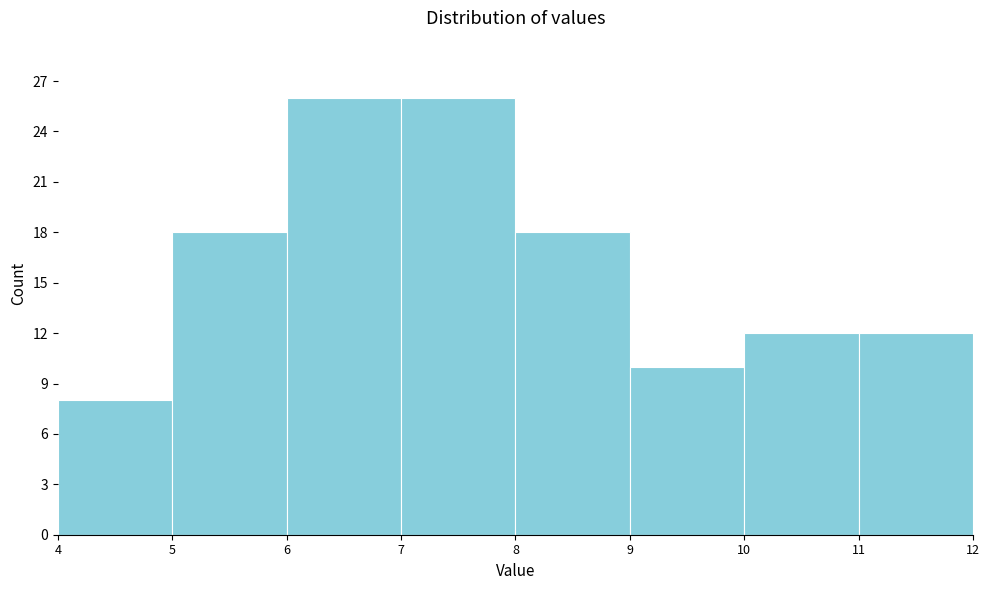

Reading left to right, list every bar in this chart as the range it spans on the x-axis followed by its height. The values are not printed on the chart, so give them approximately, as read against the axis.

4 to 5: 8
5 to 6: 18
6 to 7: 26
7 to 8: 26
8 to 9: 18
9 to 10: 10
10 to 11: 12
11 to 12: 12